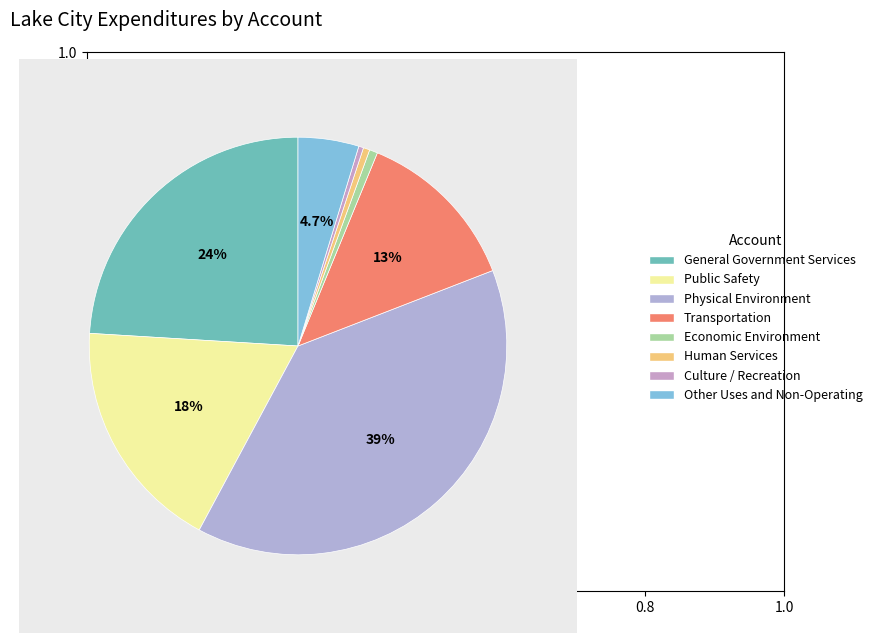

Rank the categories by value from lowest to highest.

Culture / Recreation, Human Services, Economic Environment, Other Uses and Non-Operating, Transportation, Public Safety, General Government Services, Physical Environment